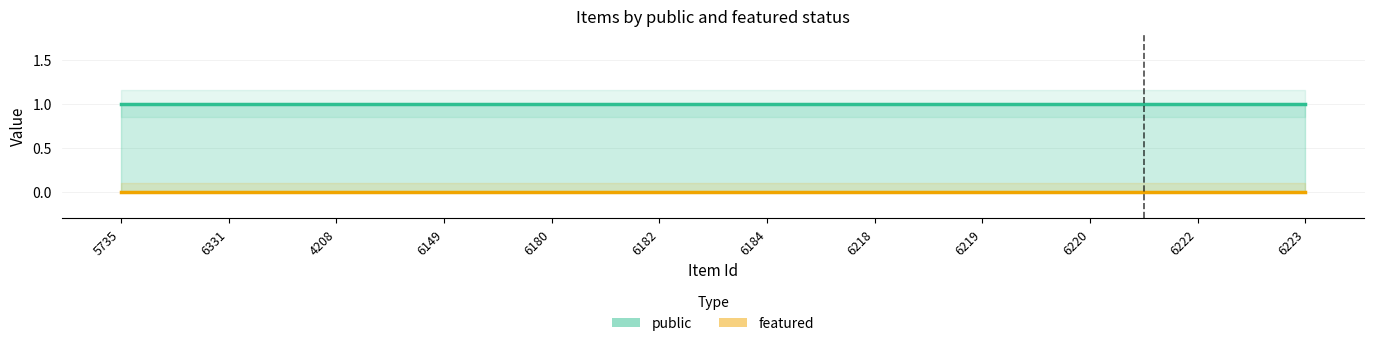

List the labels in order of featured value, largest first.

5735, 6331, 4208, 6149, 6180, 6182, 6184, 6218, 6219, 6220, 6222, 6223